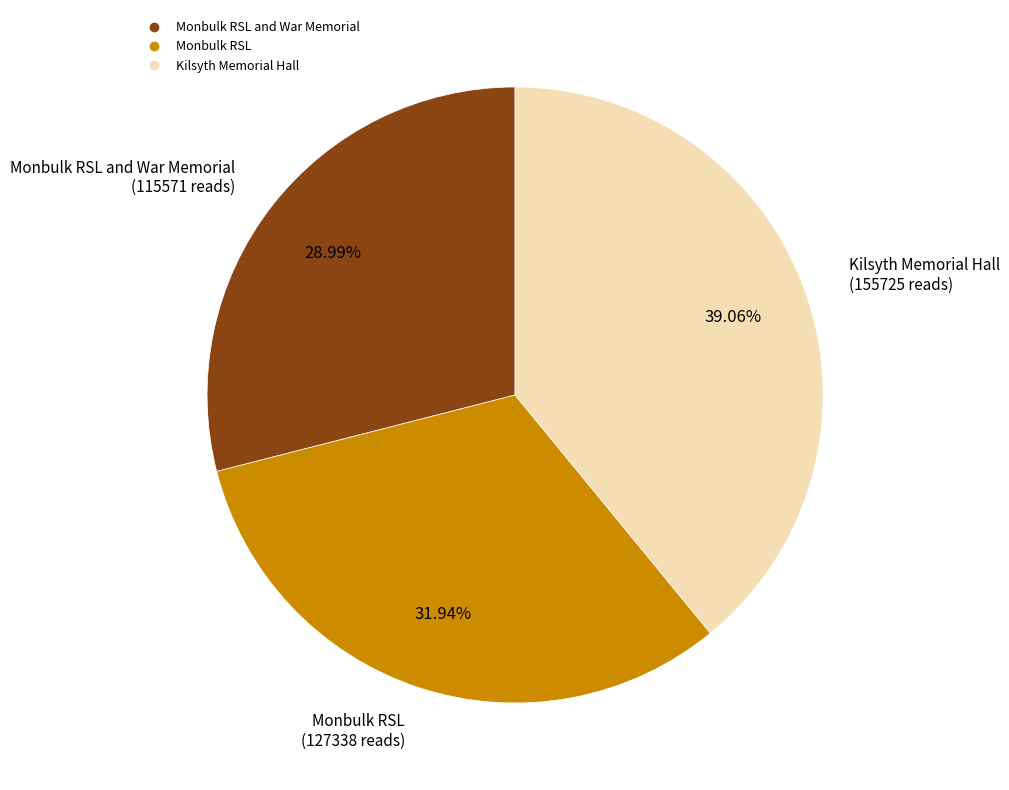

Is there a majority slice in this chart?

No